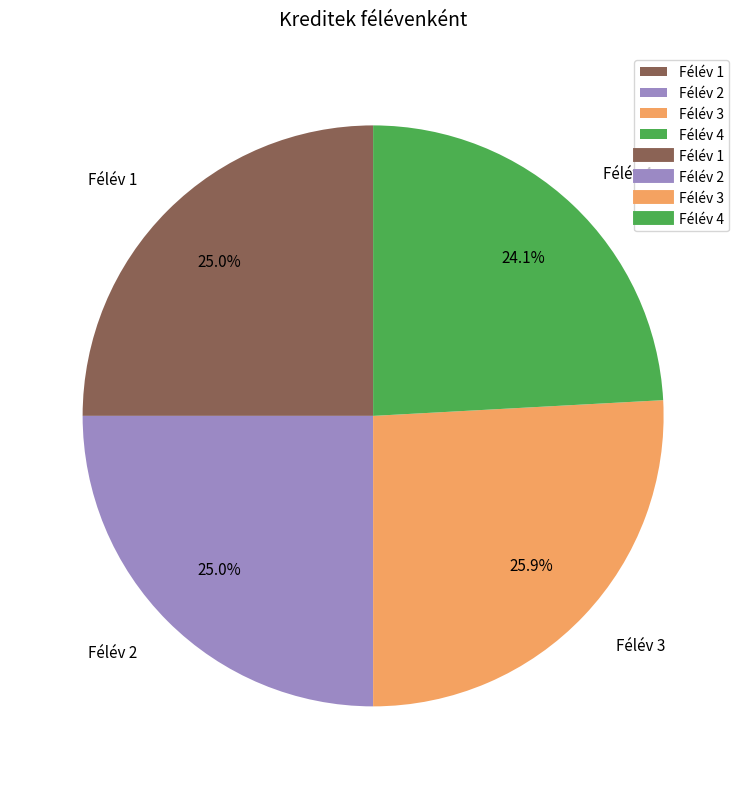

Is there any slice that represents more than half of the pie?

No